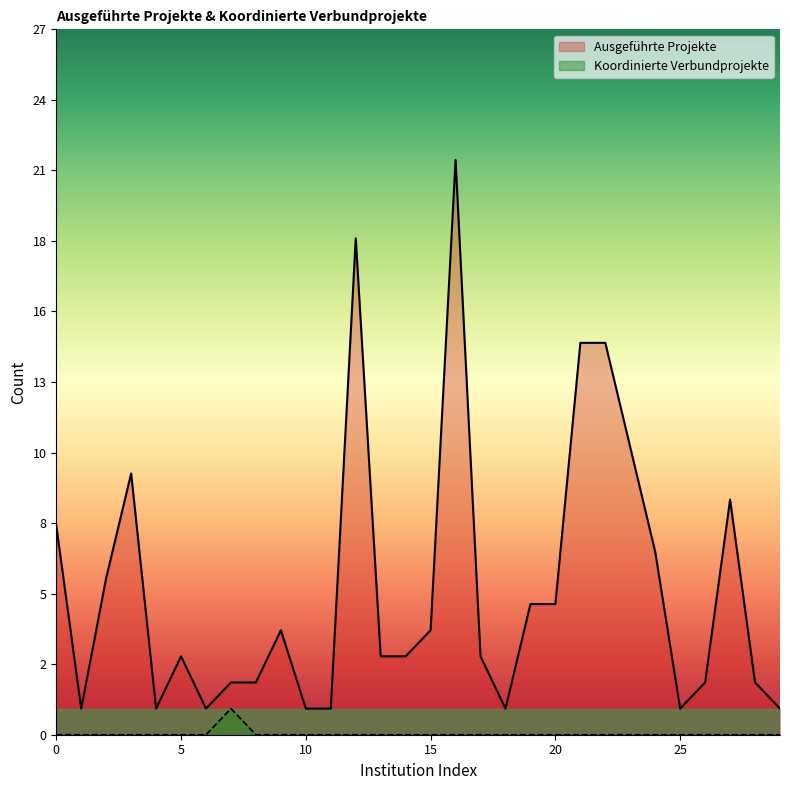

What is the sum of all Koordinierte Verbundprojekte values?

1